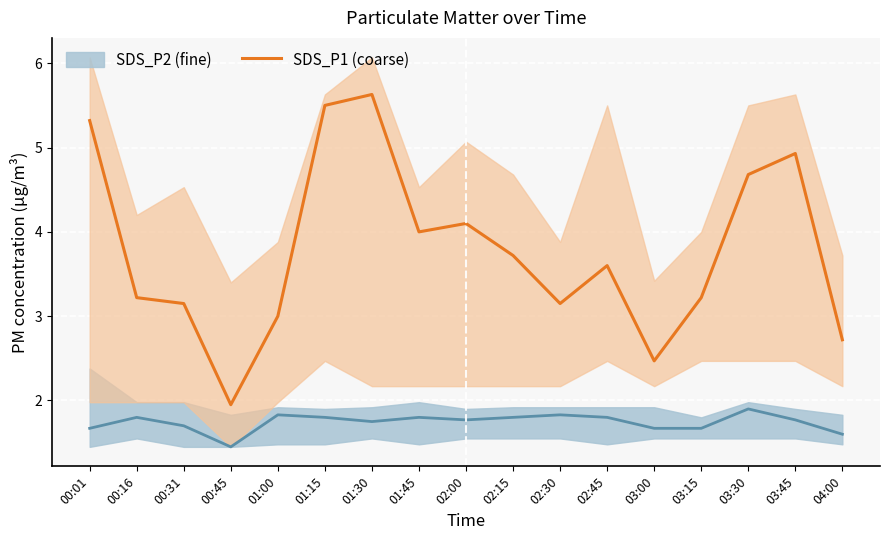

Which label corresponds to the largest value in the chart?

01:30